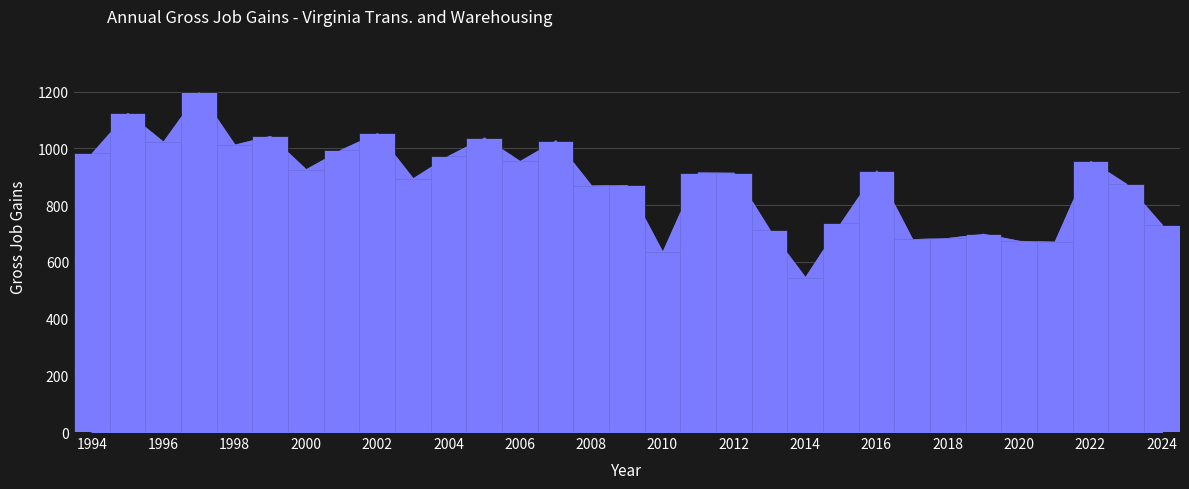

How many values exceed 914?

15